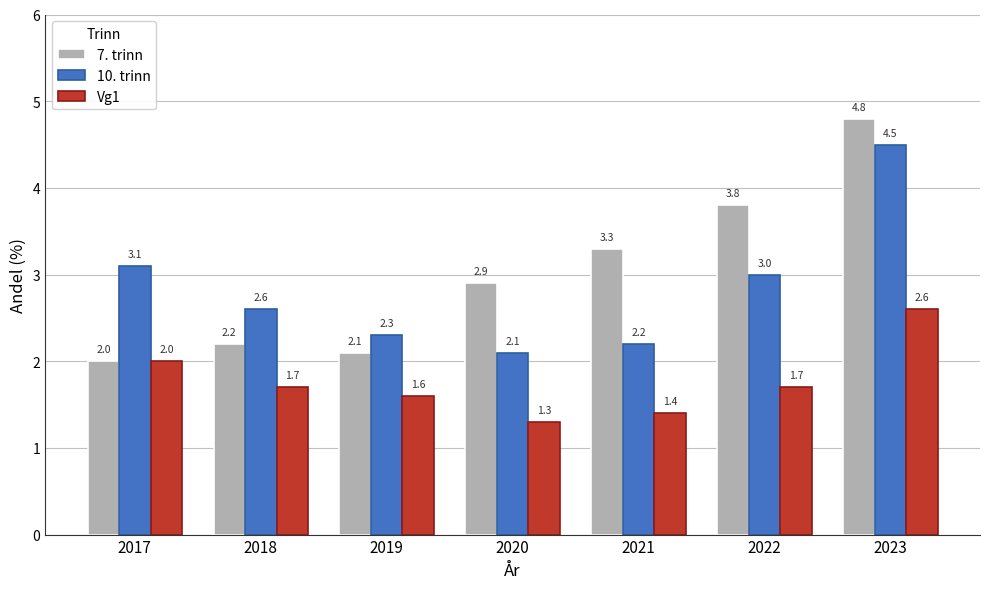

At which label does 7. trinn reach its peak?

2023